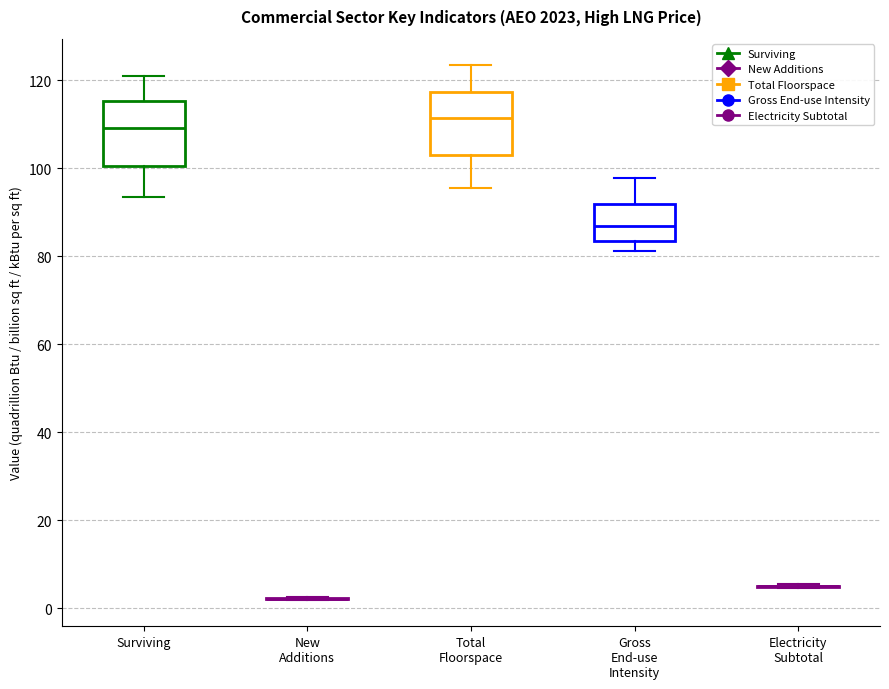

Reading left to right, read every box against the y-axis: the position of its median line, the range the box covers, and the ends of its whiskers. The values are not printed on the chart, so give them approximately, as read against the axis.

Surviving: median 110, box 100 to 116, whiskers 94 to 122
New Additions: box collapsed to a line at 2, whiskers 2 to 2
Total Floorspace: median 112, box 102 to 118, whiskers 96 to 124
Gross End-use Intensity: median 86, box 84 to 92, whiskers 82 to 98
Electricity Subtotal: box collapsed to a line at 4, whiskers 4 to 6